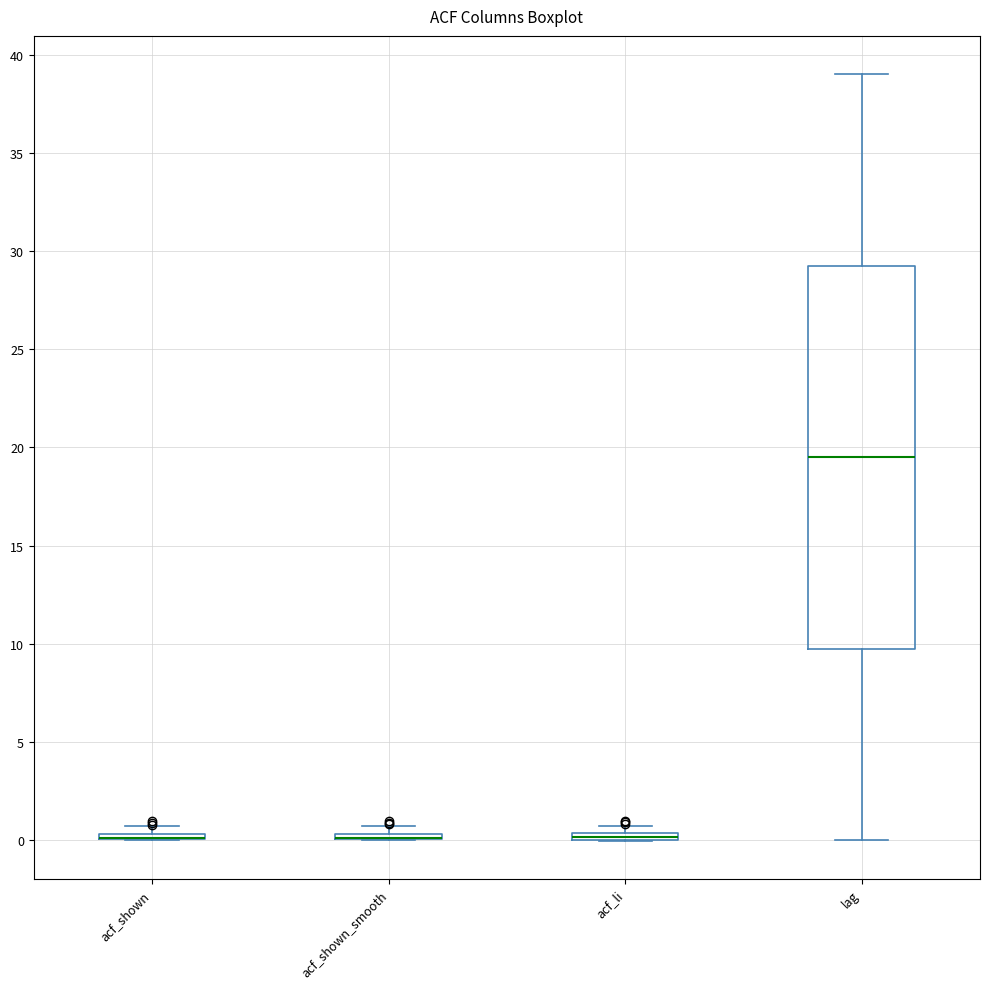

Where is the upper edge of the box for acf_li on the y-axis? The values are not printed on the chart, so give them approximately, as read against the axis.

0.5